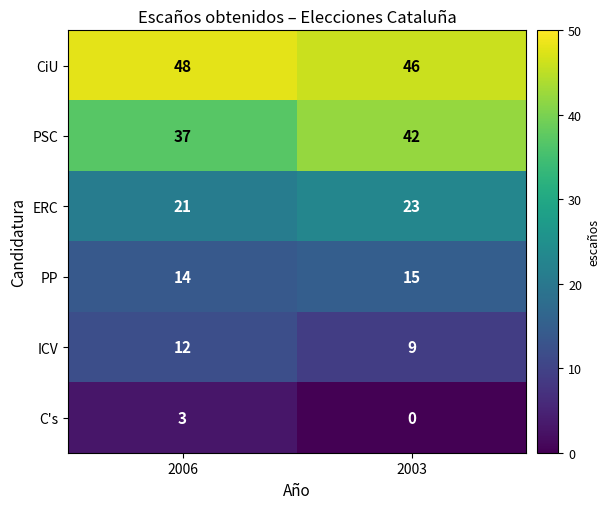

What is the difference between the maximum and minimum values in the PSC series?

5